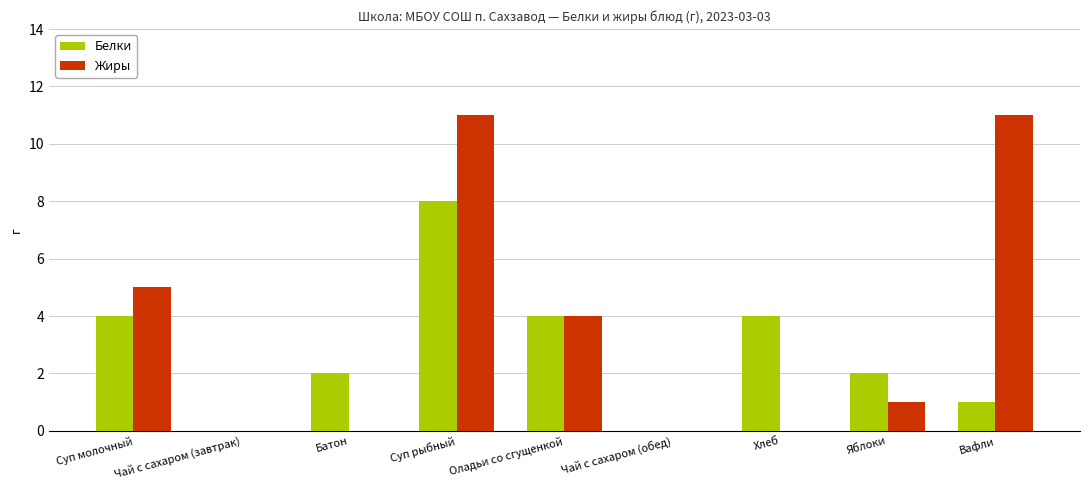

Are the bars horizontal?

No